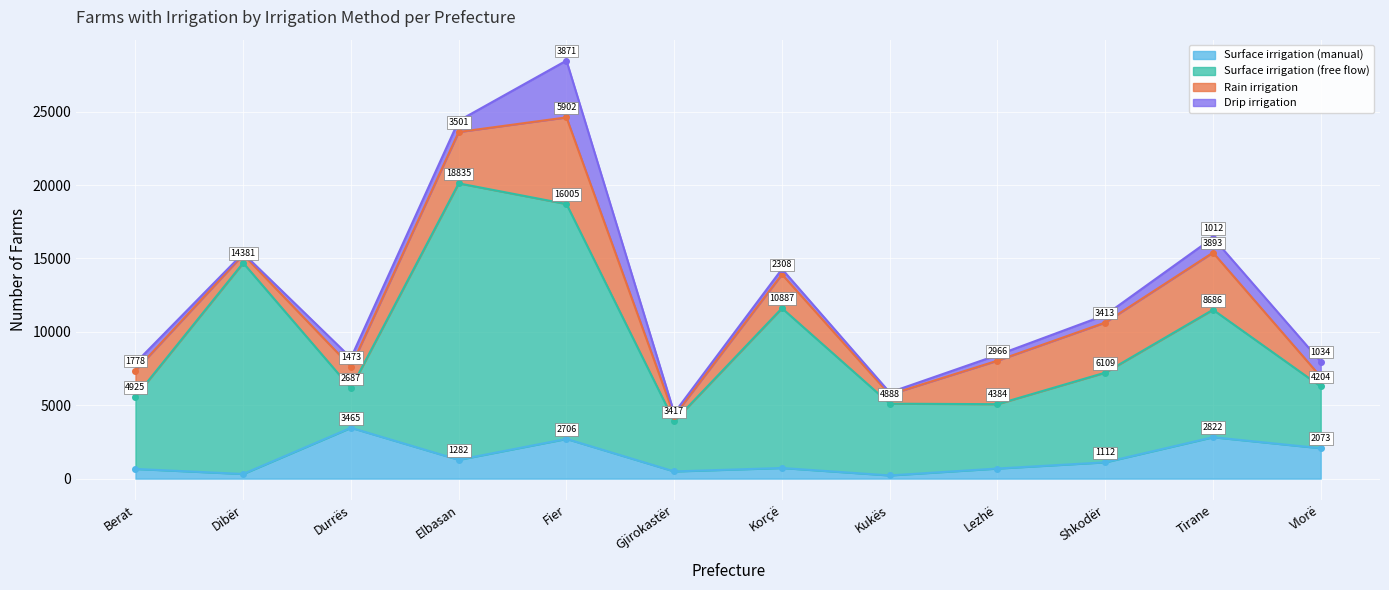

True or false: Surface irrigation (free flow) and Surface irrigation (manual) intersect in this chart.

False